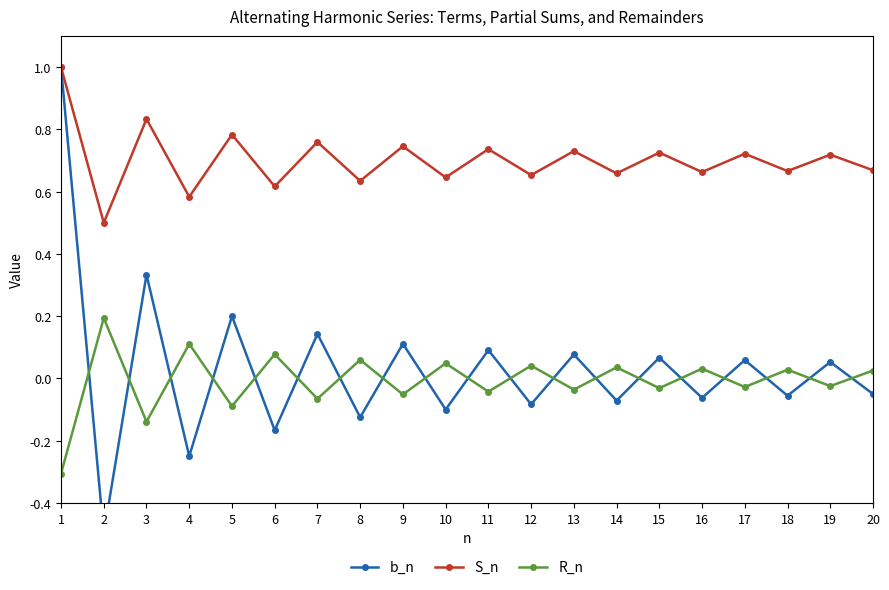

Which series has the widest spread of values?

b_n